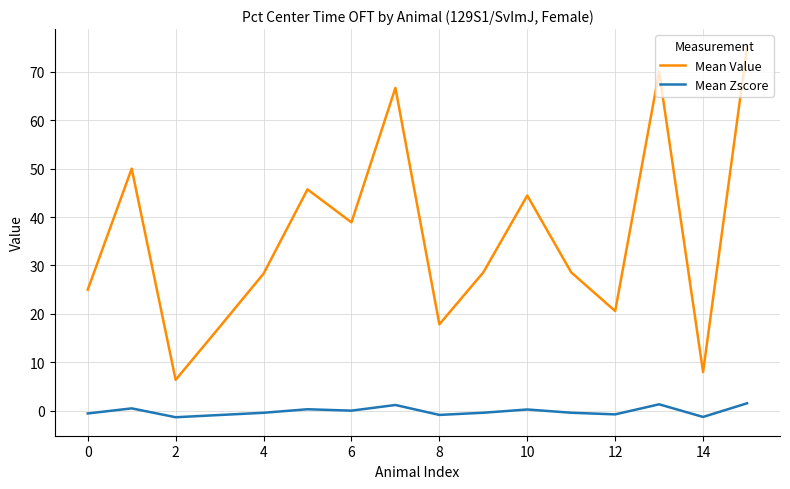

Rank the series by their maximum value, from highest to lowest.

Mean Value, Mean Zscore